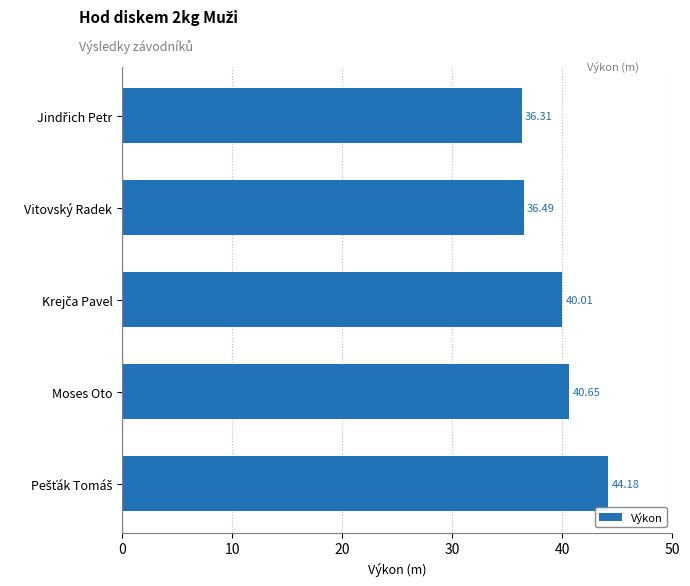

How many bars are there in total?

5